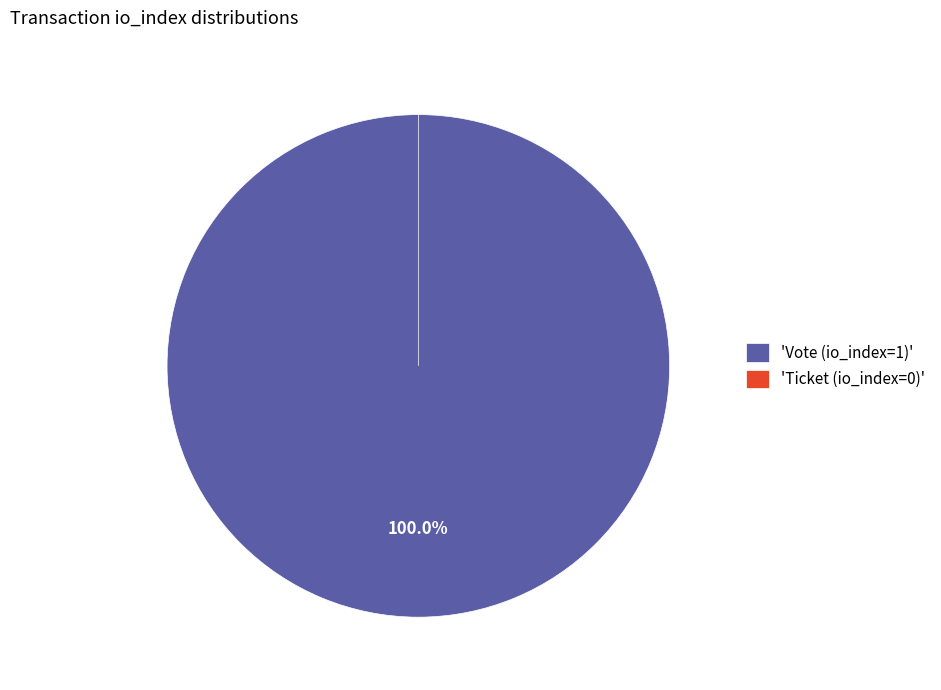

How many slices are in this pie chart?

2